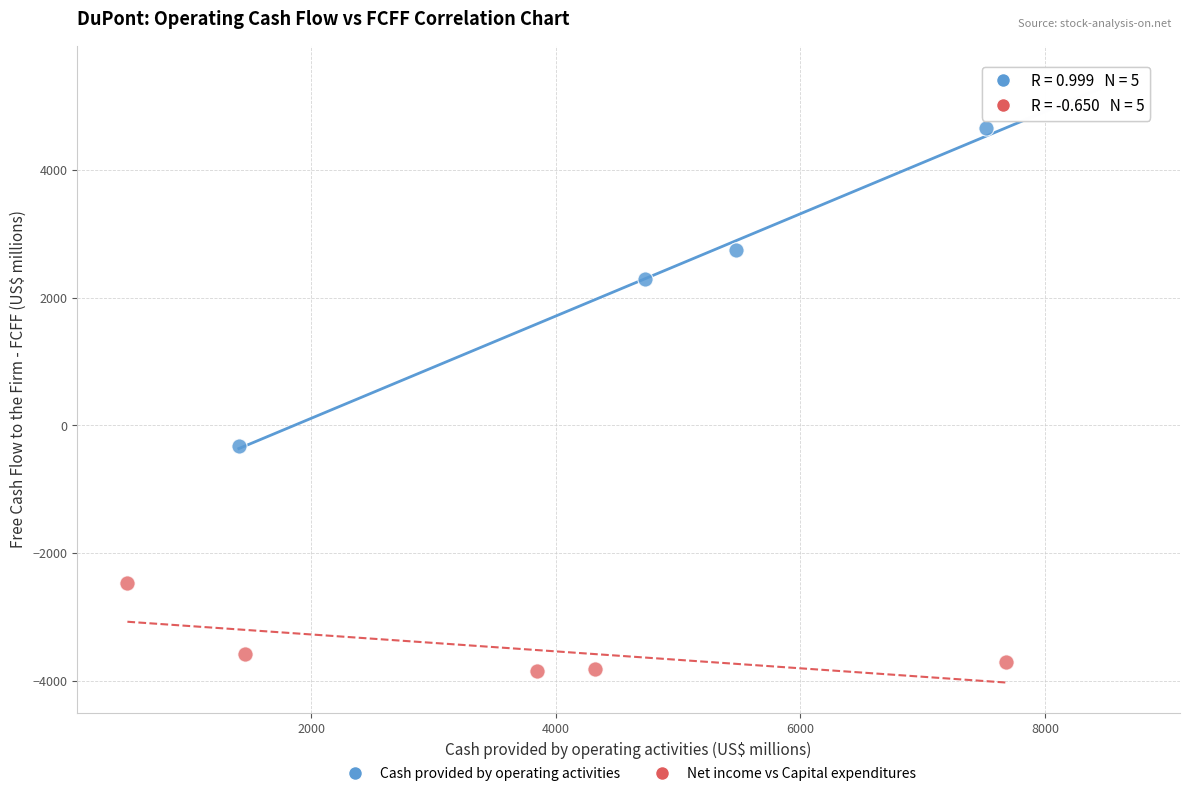

Which series reaches the minimum Y coordinate?

Net income vs Capital expenditures